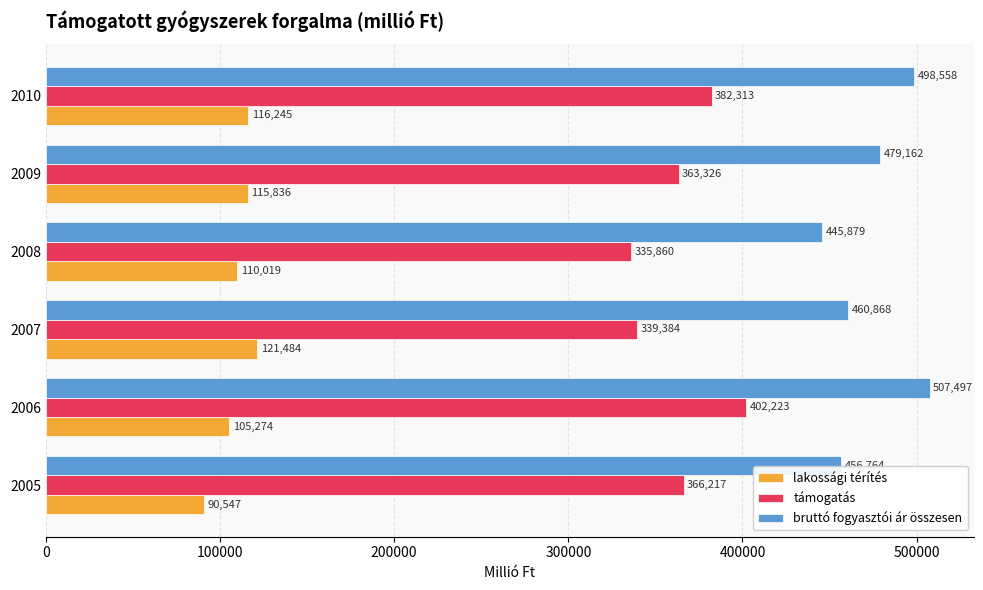

Which series changed the most between 2007 and 2008?

bruttó fogyasztói ár összesen